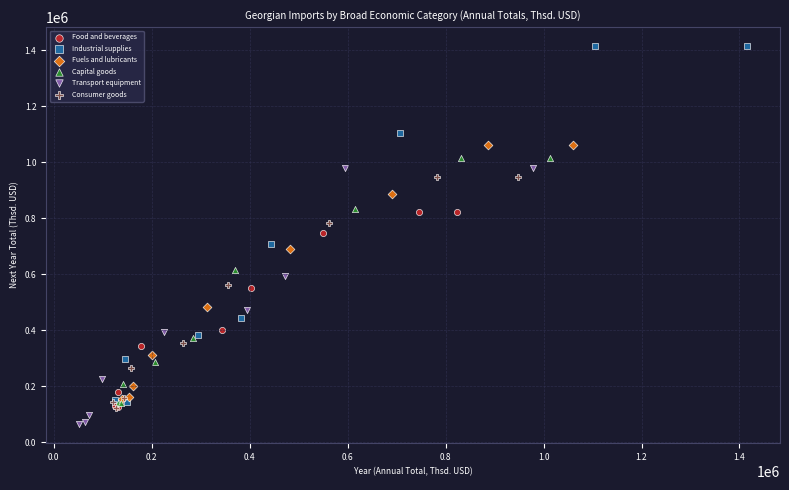

Which series reaches the maximum Y coordinate?

Industrial supplies